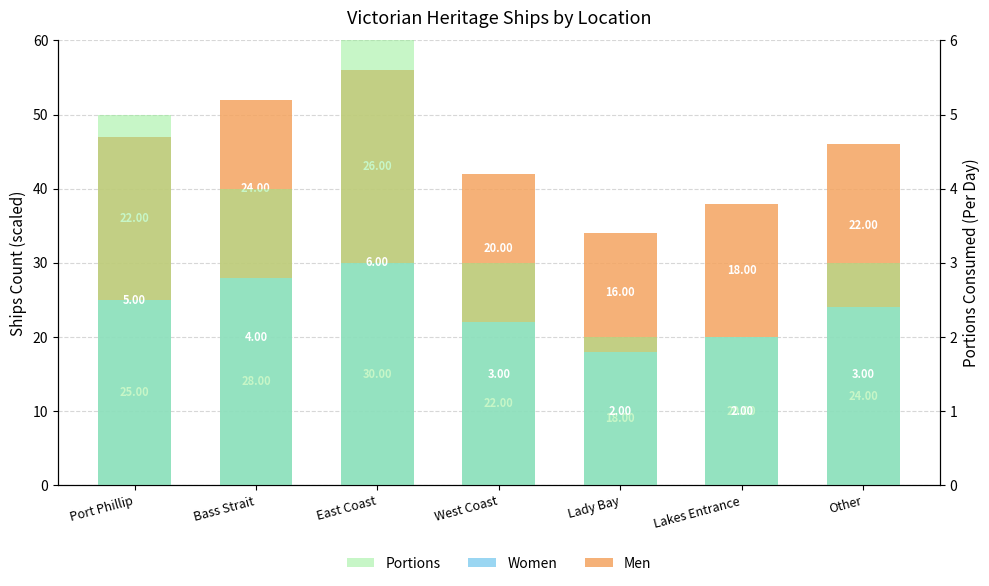

What is the label of the 4th bar from the left?

West Coast